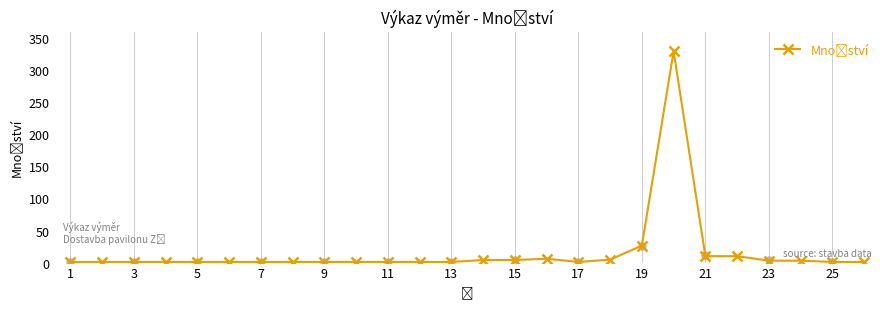

Which has a higher value, 5 or 25?

5